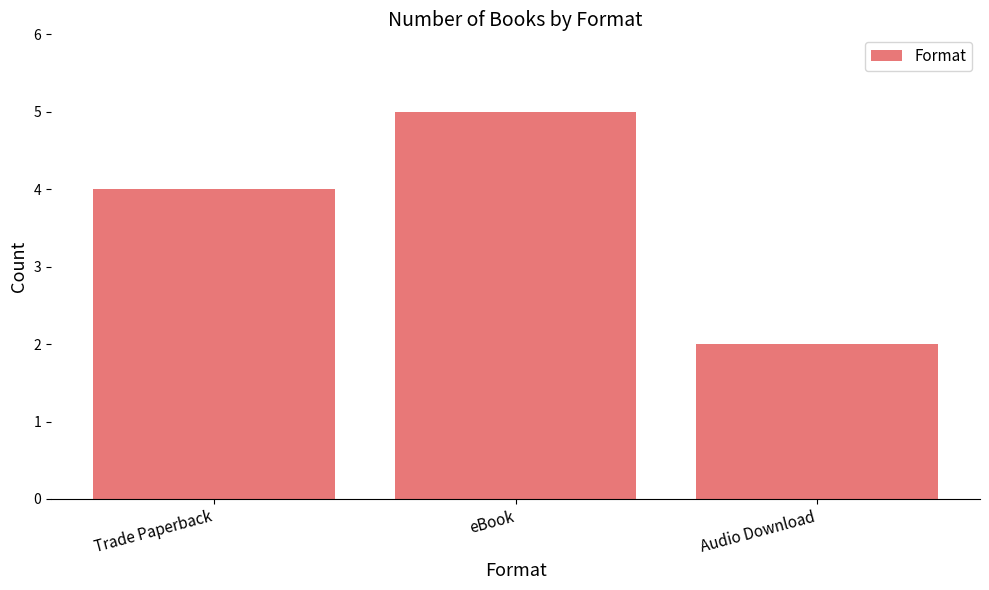

How many bars are there in total?

3